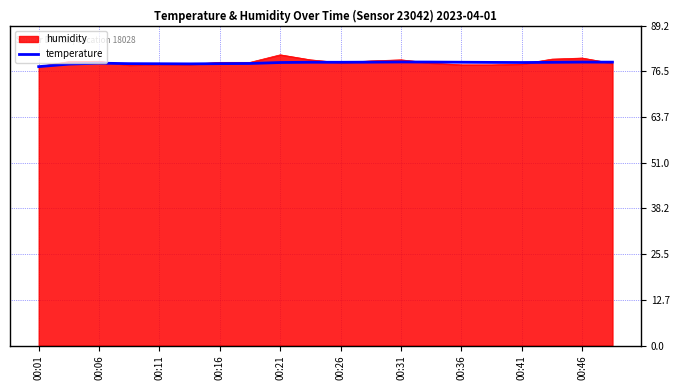

Which series has the largest range (max minus min)?

humidity